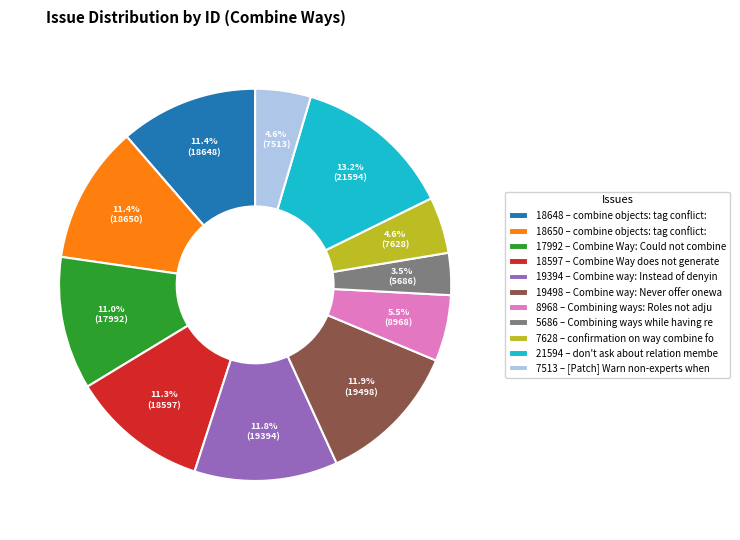

Do 19498 – Combine way: Never offer onewa and 21594 – don't ask about relation membe together represent more than half of the pie?

No